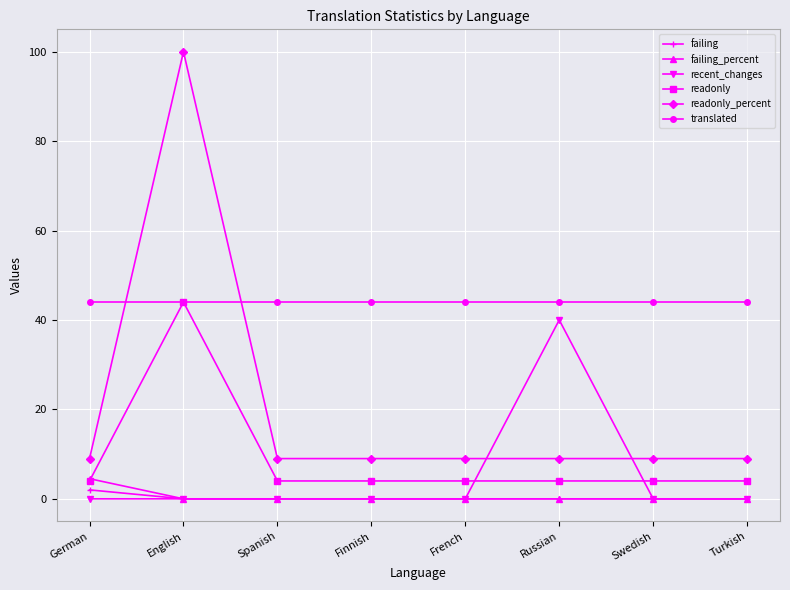

Which series has the widest spread of values?

readonly_percent